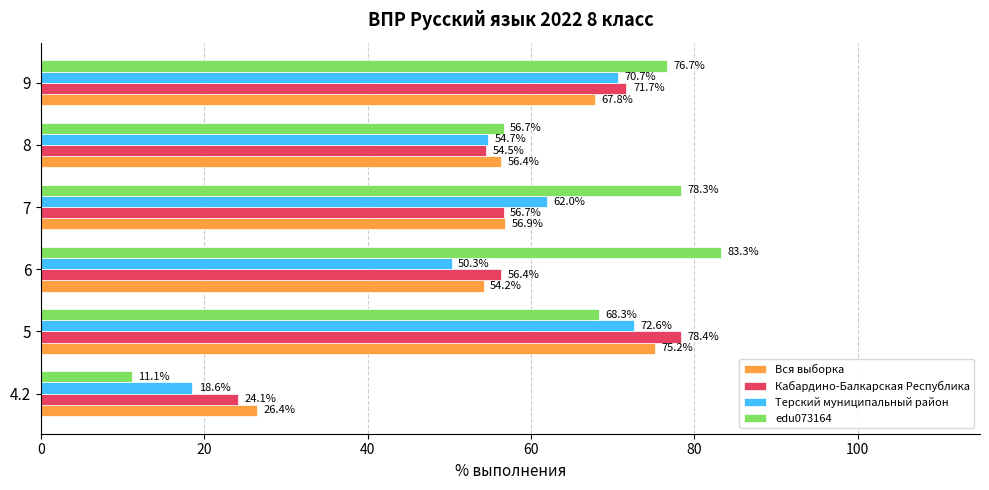

What is the maximum value for Кабардино-Балкарская Республика?

78.4